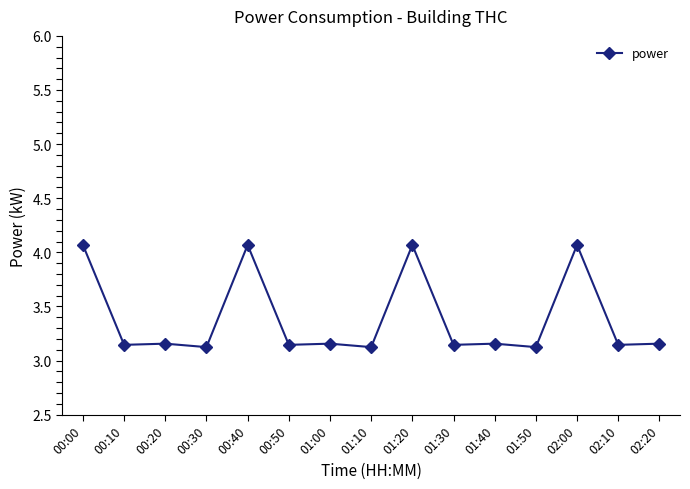

True or false: there are more than 1 points higher than both neighbors.

True